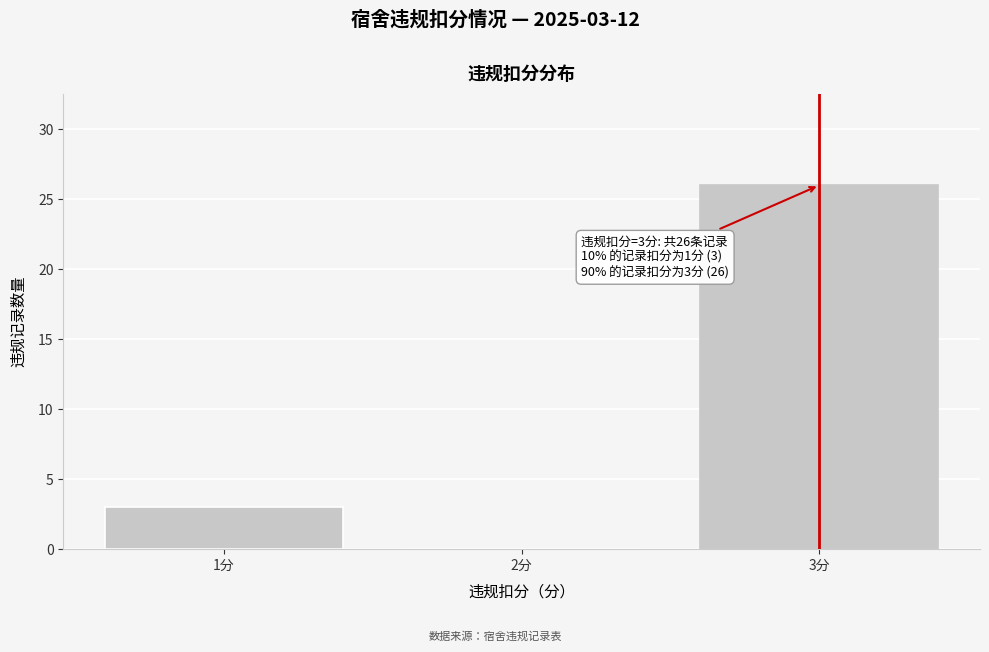

Reading left to right, what are all the values shown in this chart?

1分=3	2分=0	3分=26